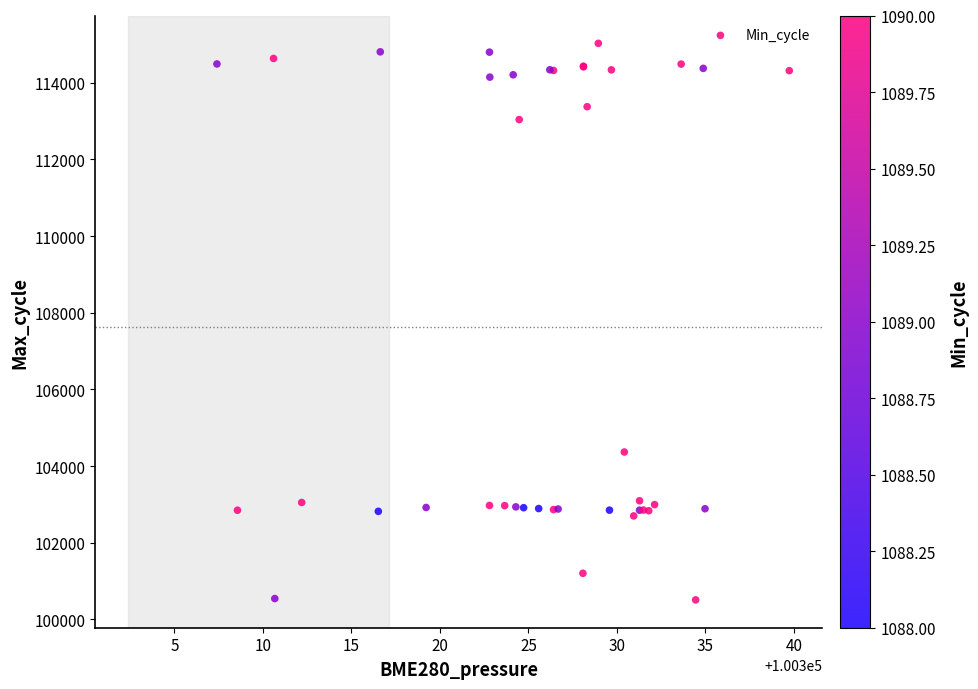

What Y value in the scatter plot is closest to 107770?

104369